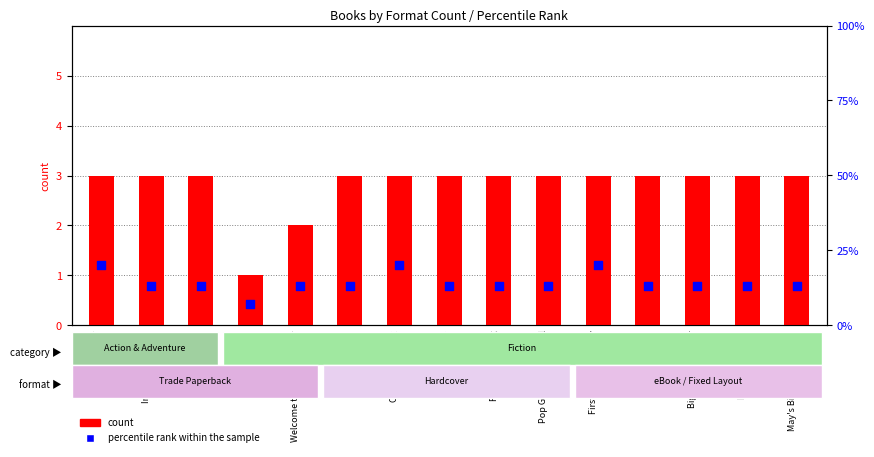

At how many categories does at least one series exceed 16?

3